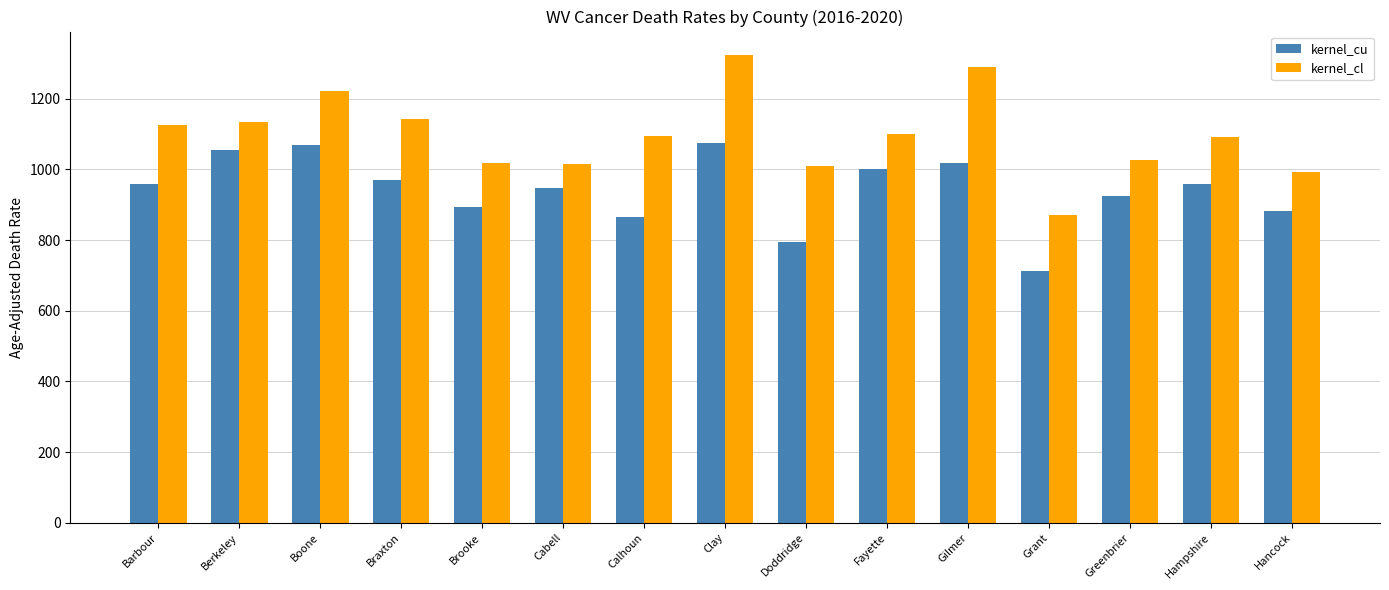

Between Boone and Braxton, which series saw the biggest shift?

kernel_cu